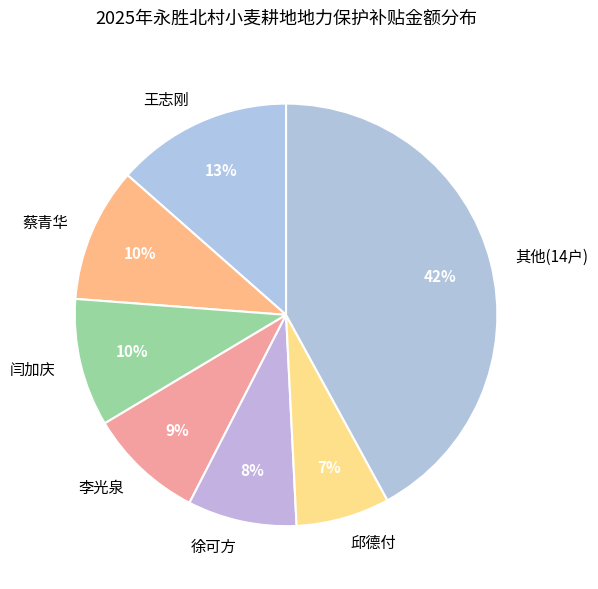

To the nearest percent, what is the difference between the 闫加庆 and 邱德付 slice percentages?

3%